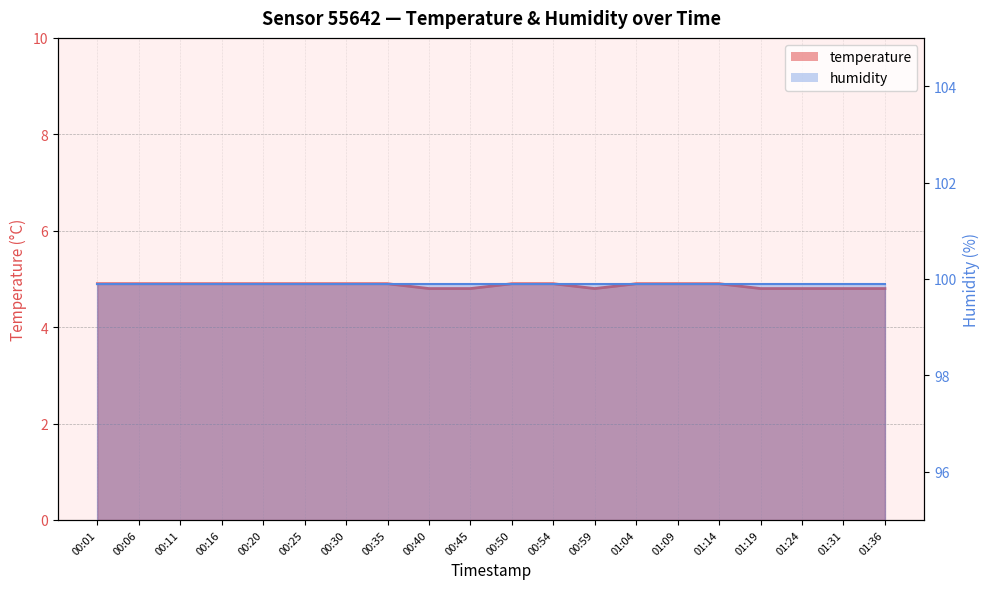

Reading left to right, transcribe all the data shown in this chart.

temperature line: 00:01=4.9	00:06=4.9	00:11=4.9	00:16=4.9	00:20=4.9	00:25=4.9	00:30=4.9	00:35=4.9	00:40=4.8	00:45=4.8	00:50=4.9	00:54=4.9	00:59=4.8	01:04=4.9	01:09=4.9	01:14=4.9	01:19=4.8	01:24=4.8	01:31=4.8	01:36=4.8
humidity line: 00:01=99.9	00:06=99.9	00:11=99.9	00:16=99.9	00:20=99.9	00:25=99.9	00:30=99.9	00:35=99.9	00:40=99.9	00:45=99.9	00:50=99.9	00:54=99.9	00:59=99.9	01:04=99.9	01:09=99.9	01:14=99.9	01:19=99.9	01:24=99.9	01:31=99.9	01:36=99.9